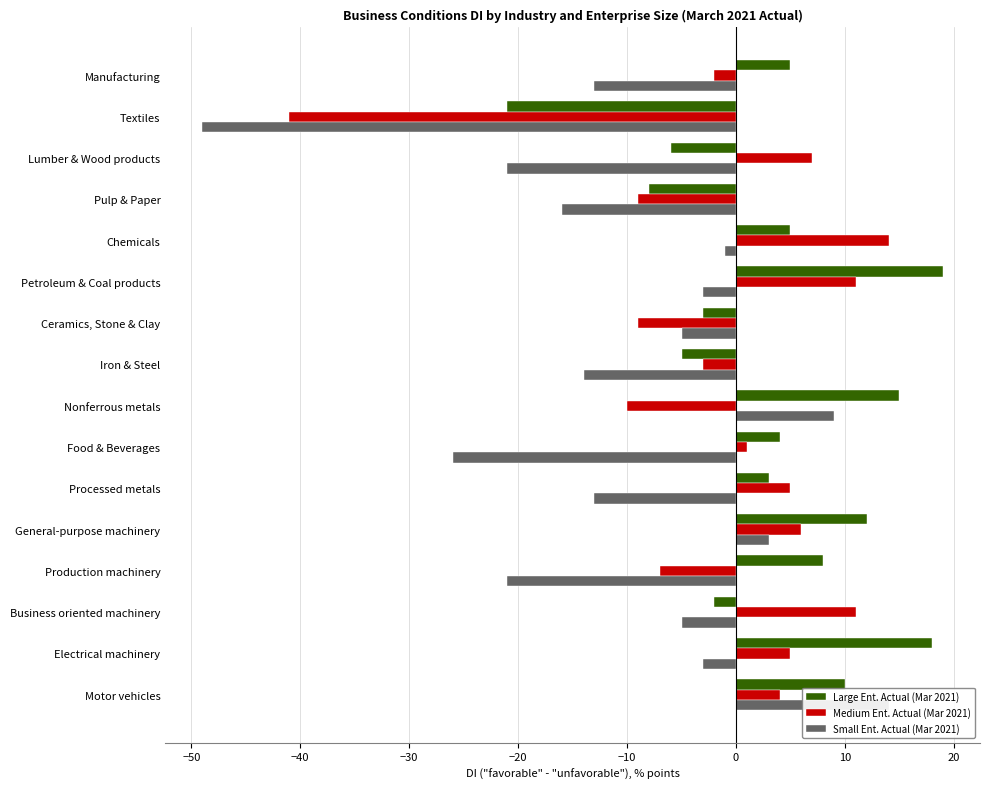

True or false: Small Ent. Actual (Mar 2021) has a value of -1 at Chemicals.

False